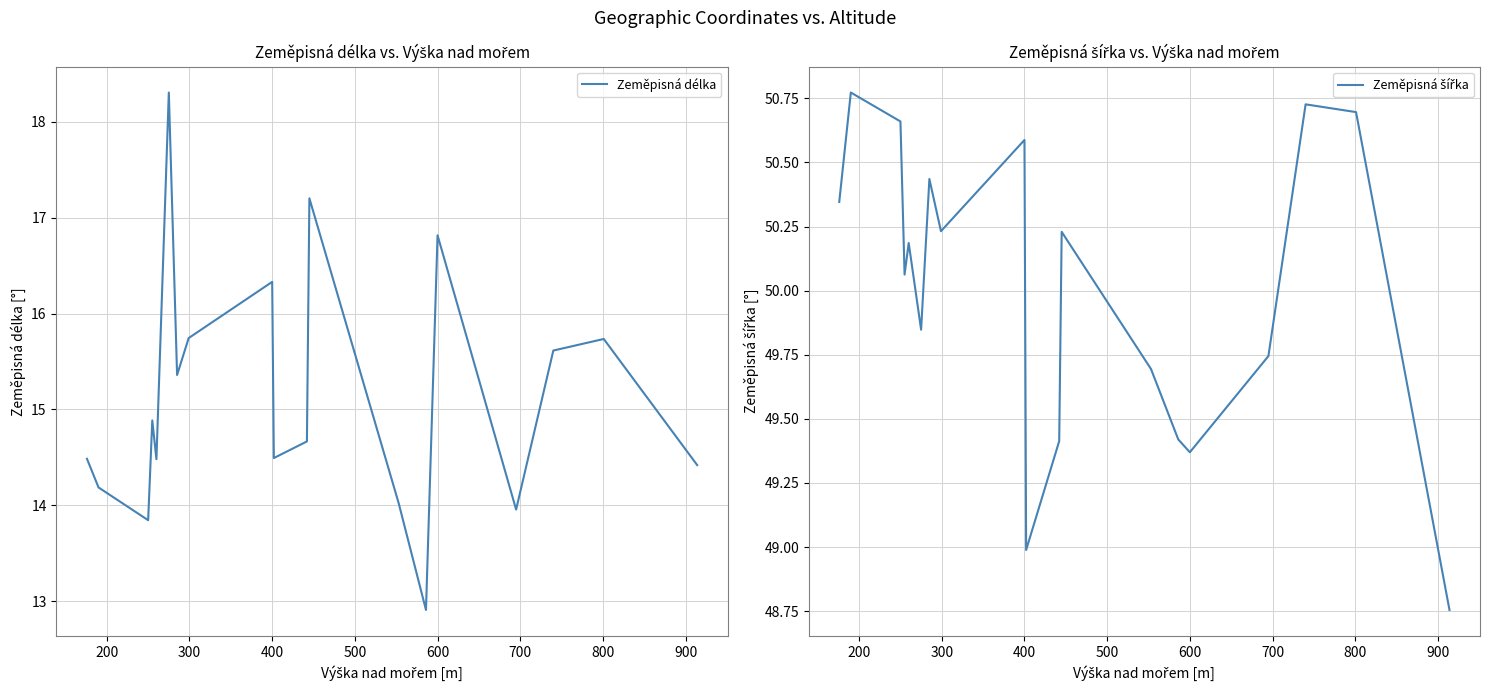

Rank the series at 600 from lowest to highest value.

Zeměpisná délka, Zeměpisná šířka